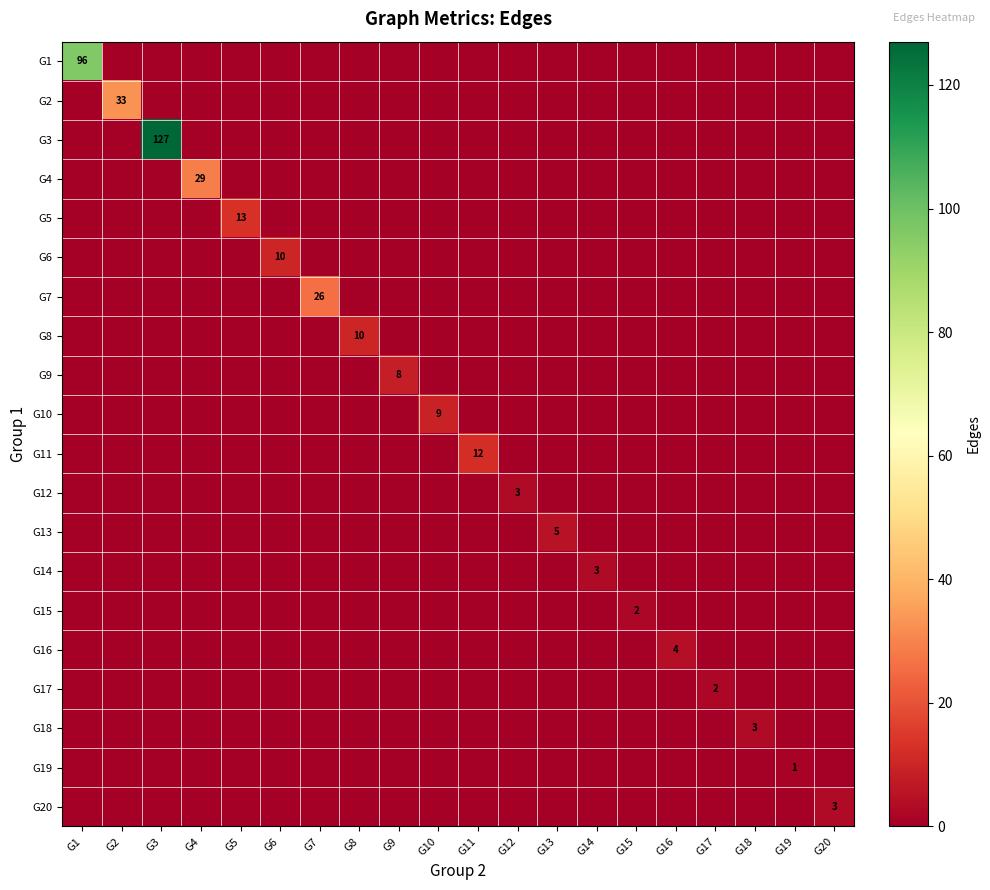

How many series are shown in this chart?

20